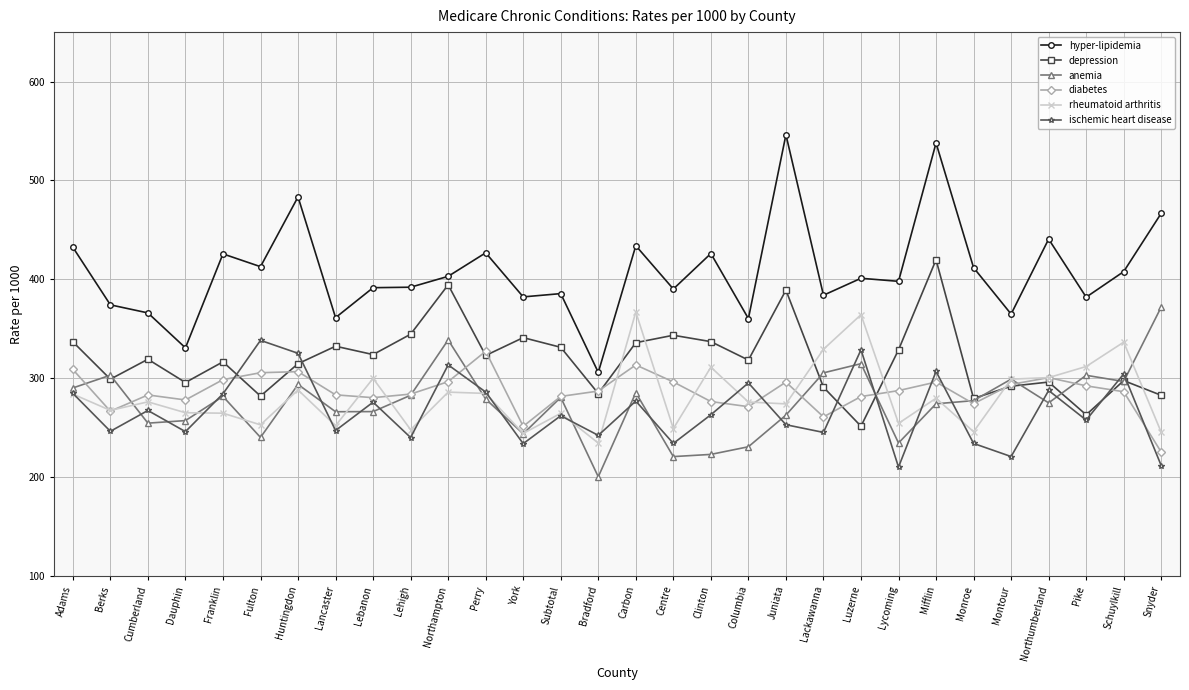

How many lines are shown in the chart?

6